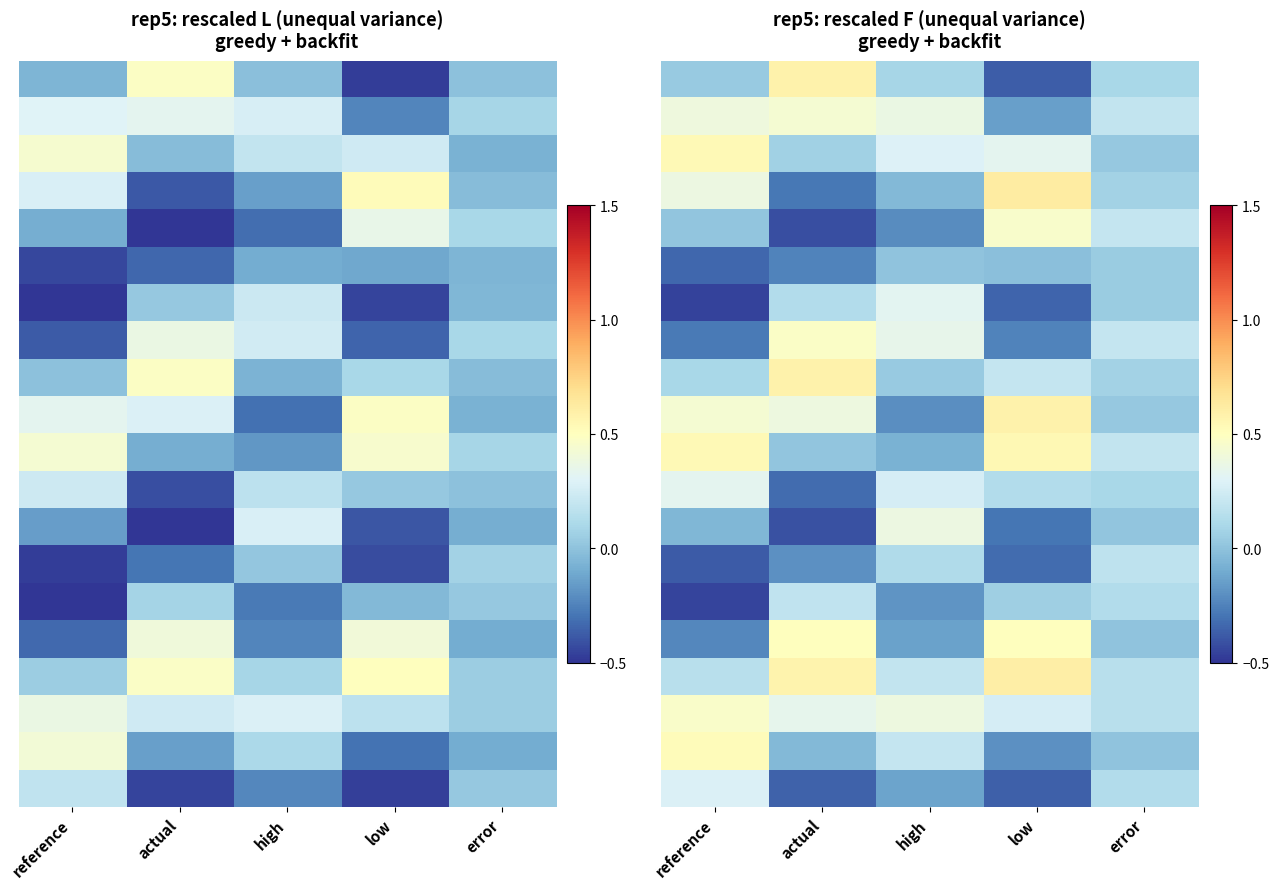

At how many categories does at least one series exceed 0?

5